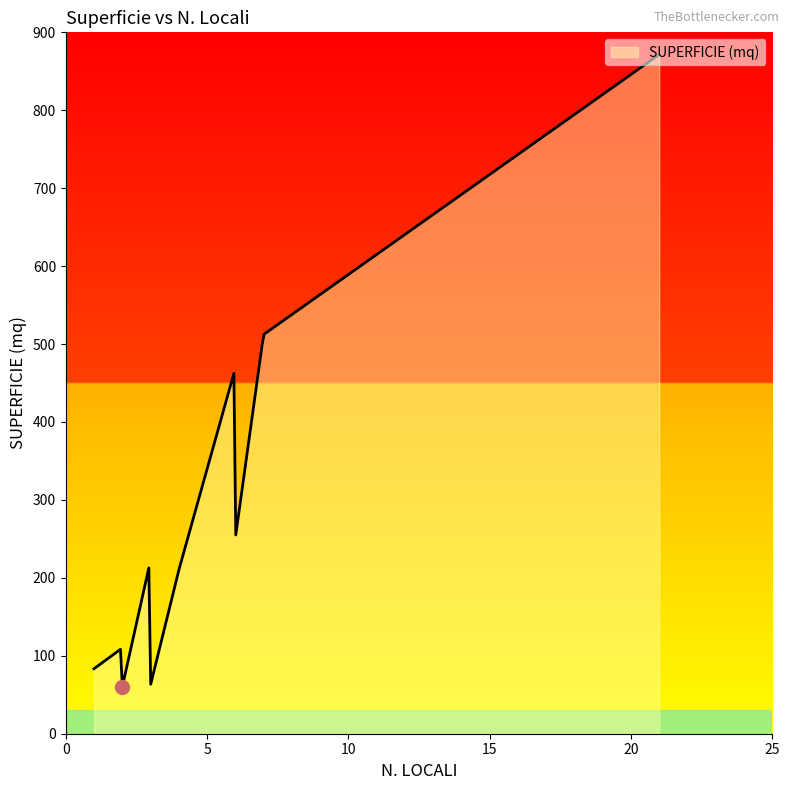

What is the minimum value shown in the chart?

60.5